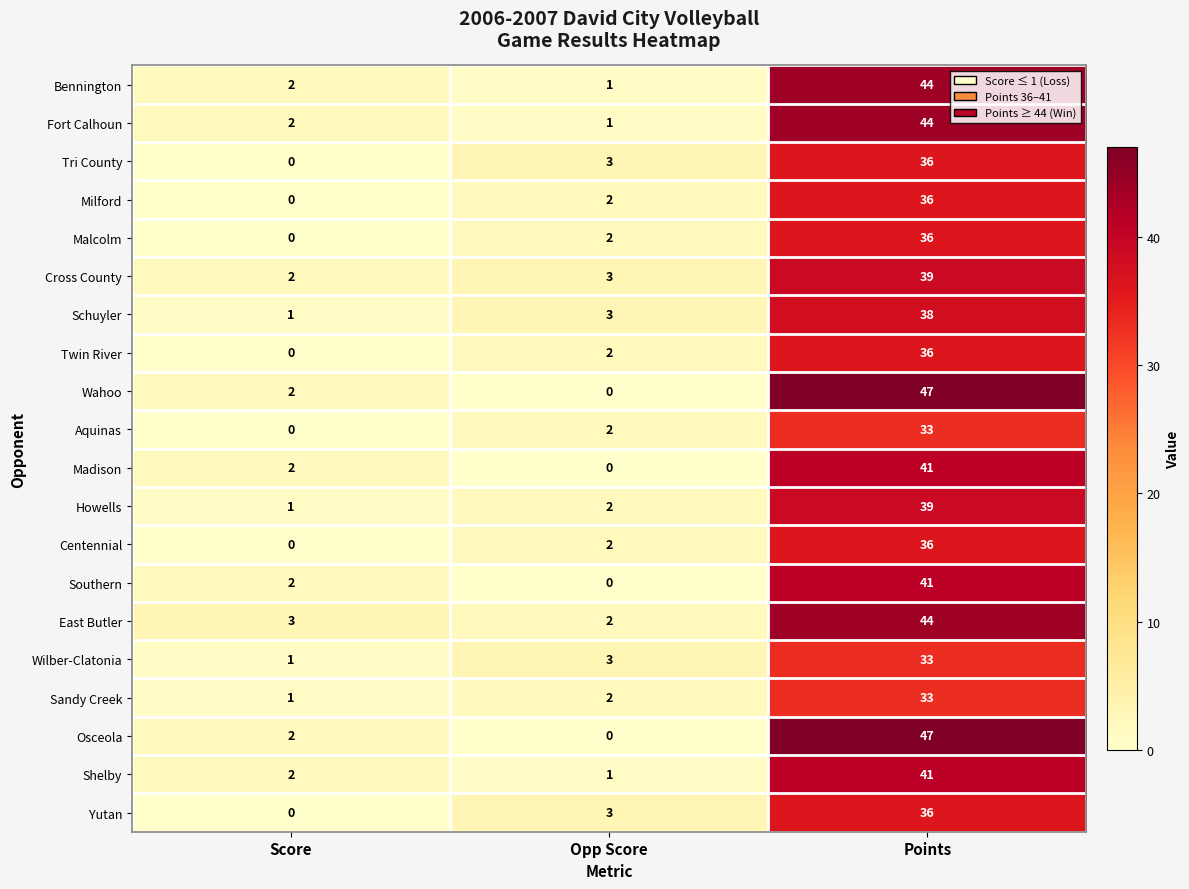

What is the spread (max minus min) of values at Opp Score?

3